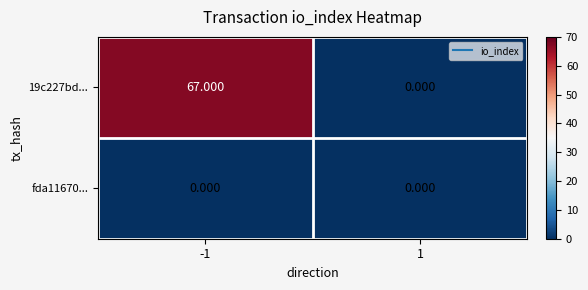

Which series has the largest total across all categories?

19c227bd...